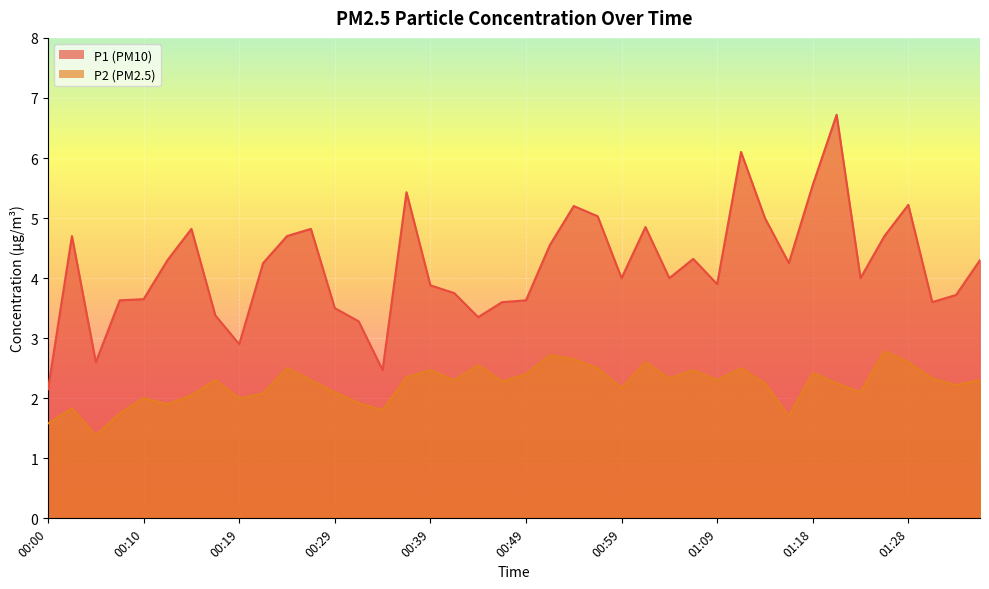

Rank the series by their maximum value, from highest to lowest.

P1, P2